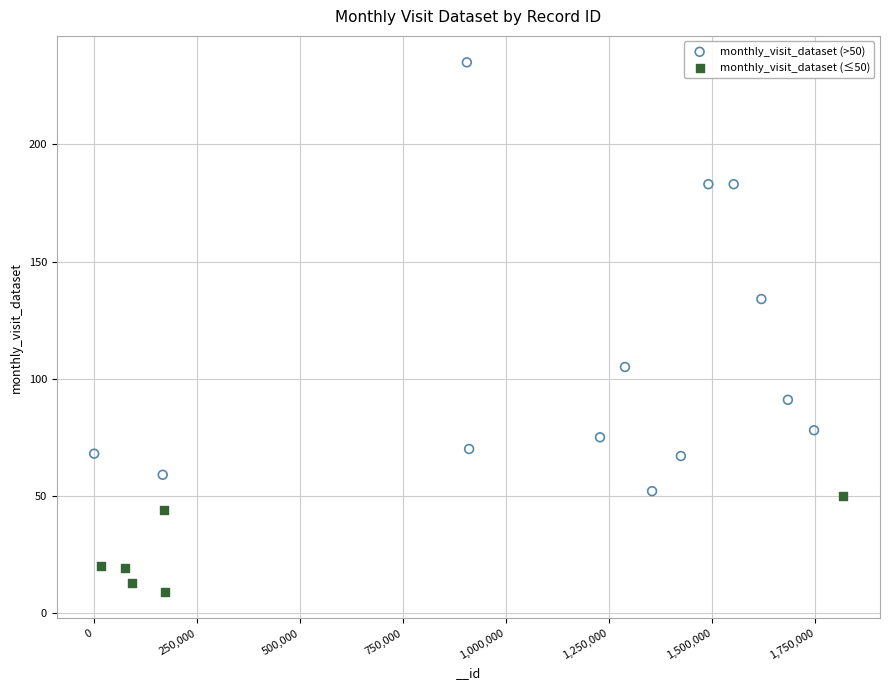

Which series contains the lowest Y value?

monthly_visit_dataset (≤50)